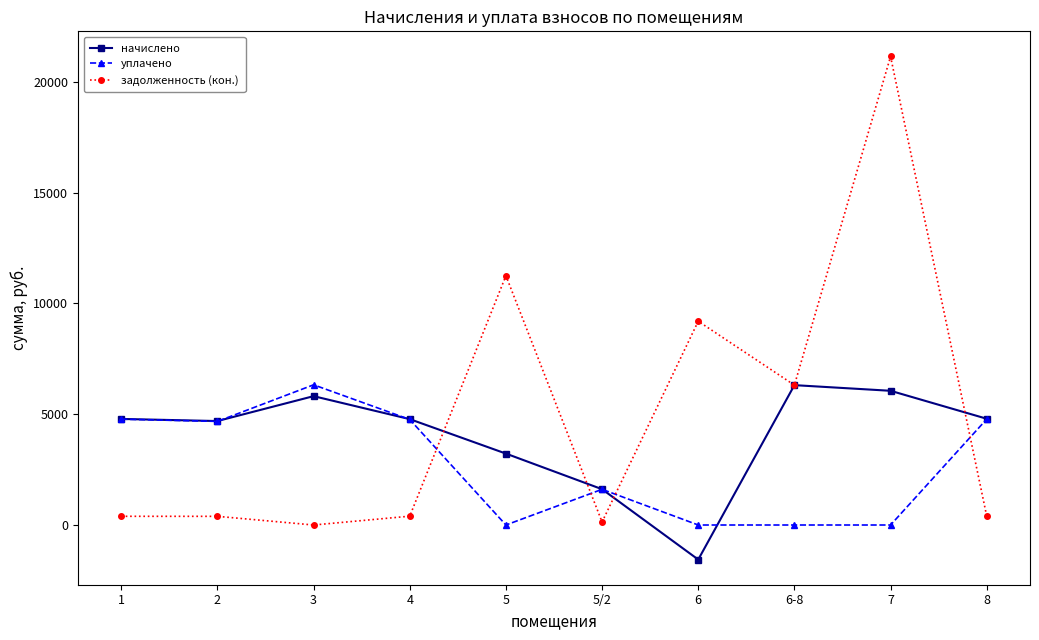

At which category is the sum across all series the highest?

7